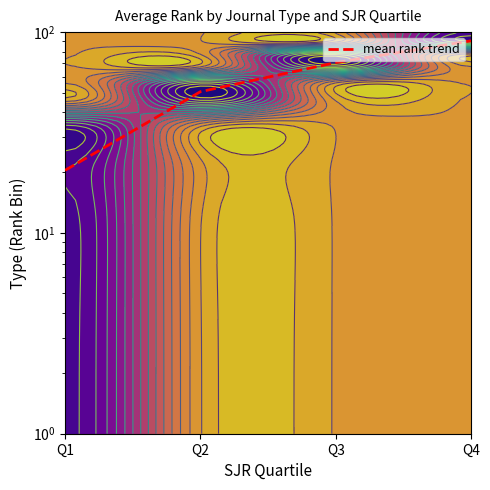

What is the difference between the values at Q1 and Q3?

50.0